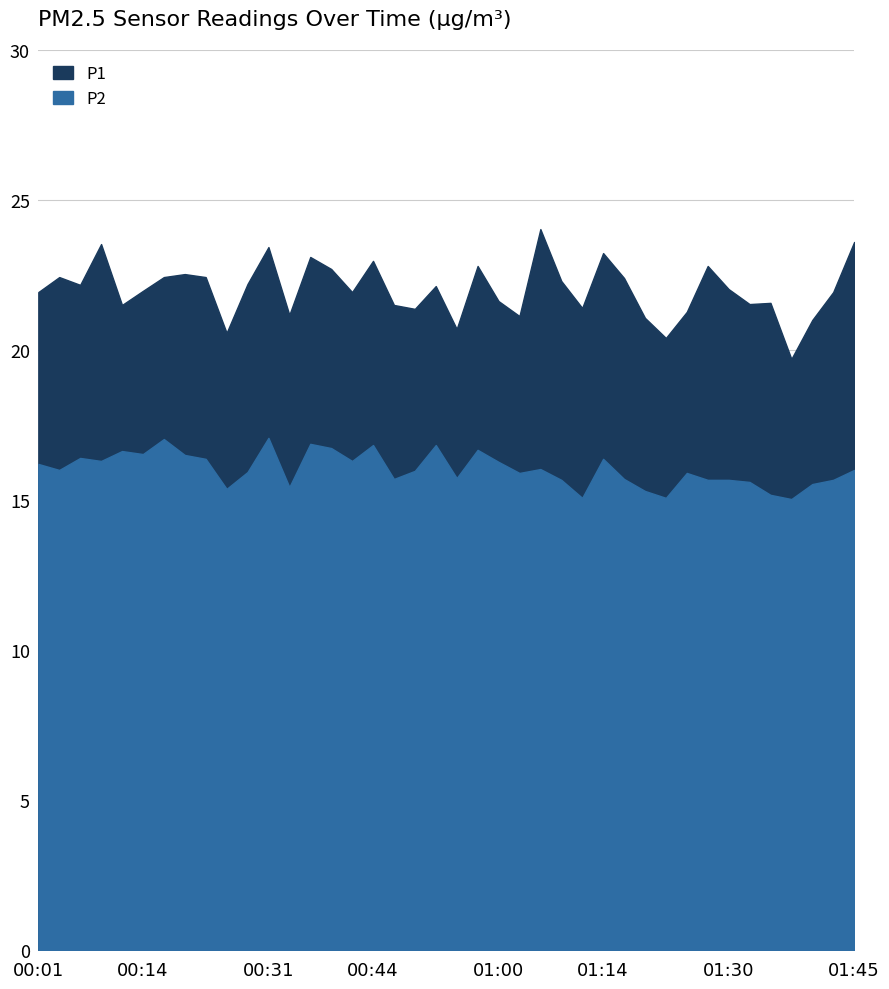

List the series in order of their peak value, highest first.

P1, P2